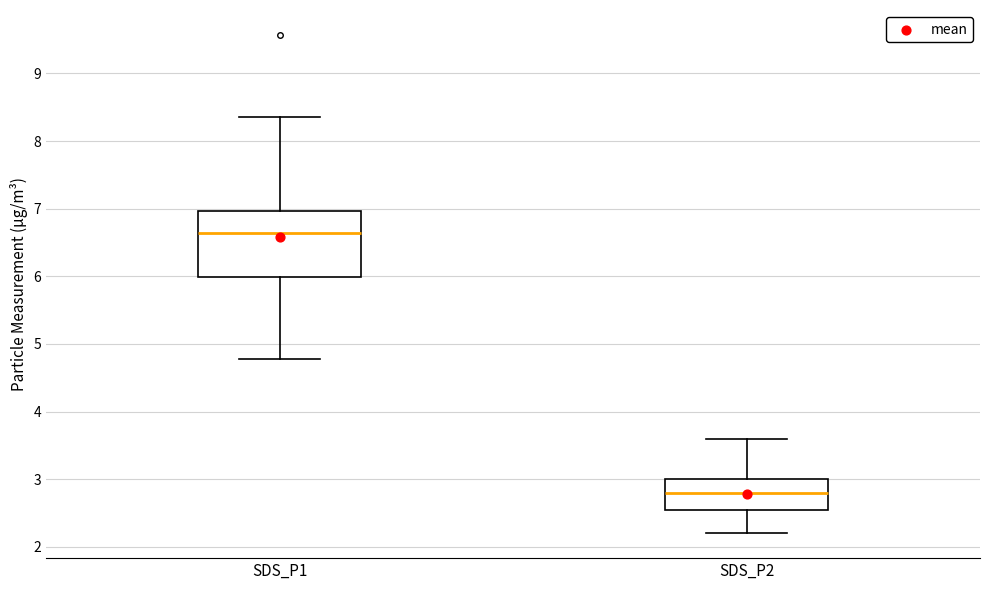

Where does the median line of the box for SDS_P1 sit on the y-axis? The values are not printed on the chart, so give them approximately, as read against the axis.

6.6